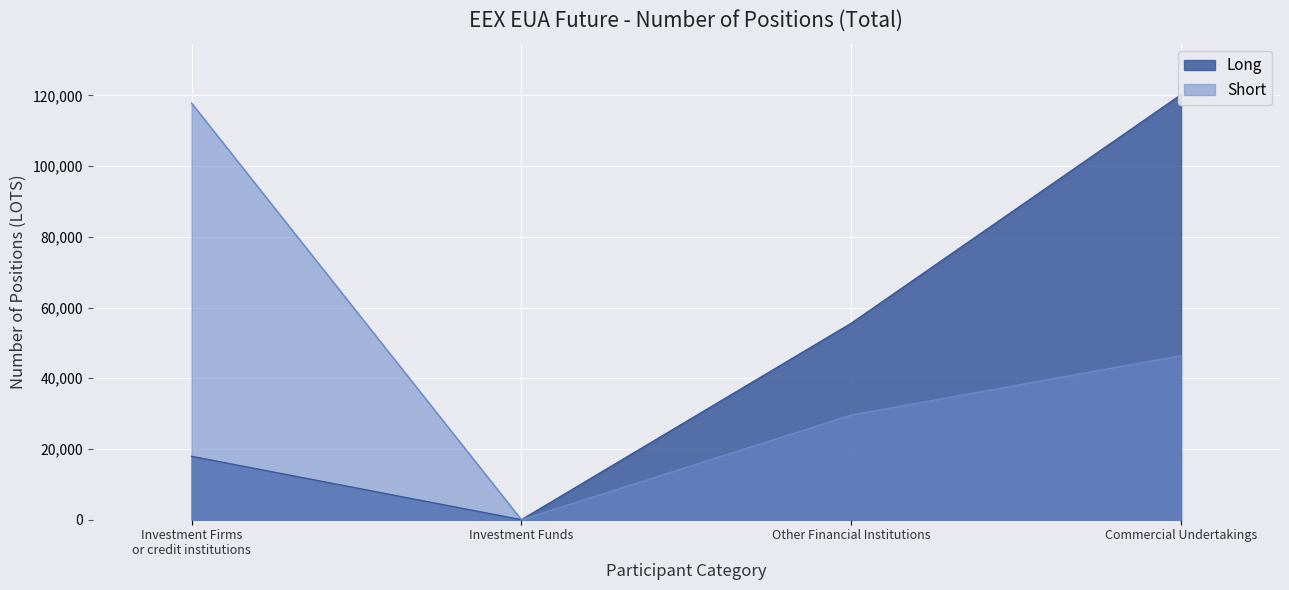

At which category is the sum across all series the highest?

Commercial Undertakings